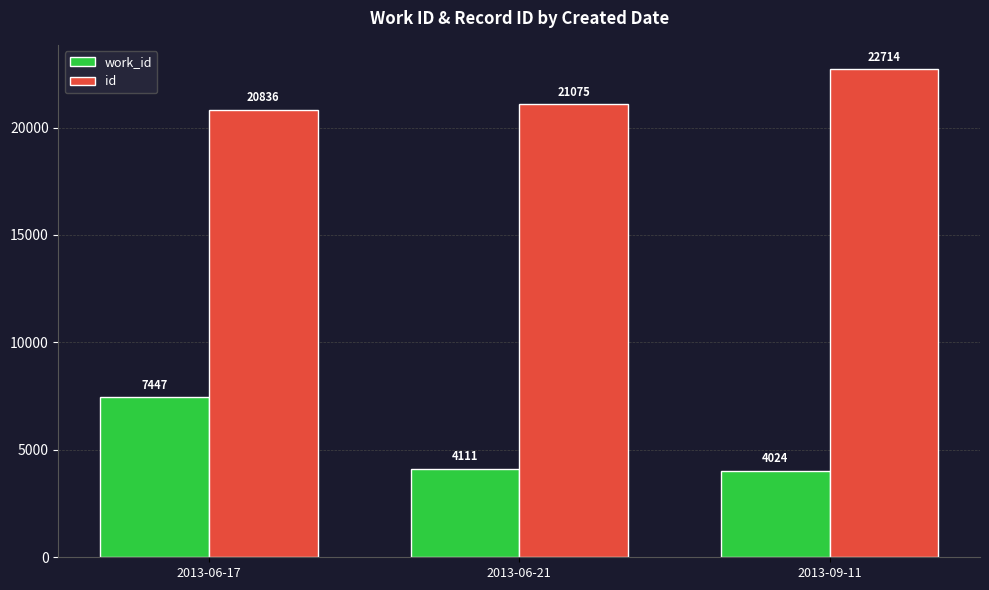

At which category is the sum across all series the highest?

2013-06-17